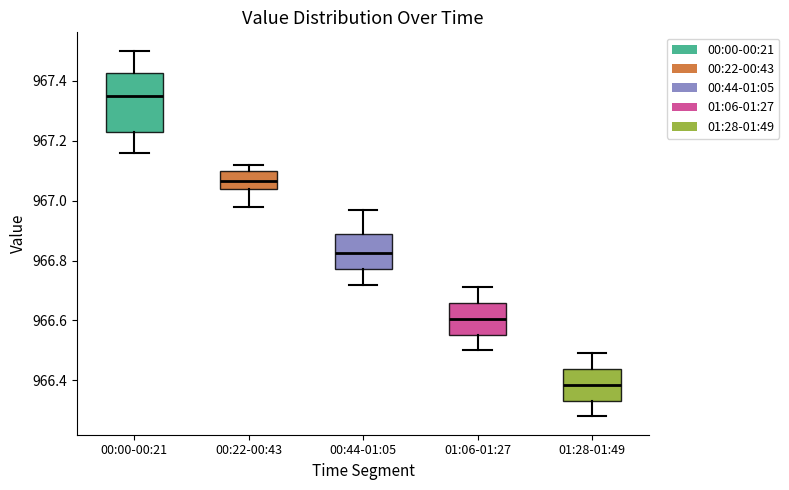

Reading left to right, transcribe this box plot: for each box, give where its median line is, the range the box spans, and where its two whiskers end, as read against the y-axis. The values are not printed on the chart, so give them approximately, as read against the axis.

00:00-00:21: median 967.36, box 967.22 to 967.42, whiskers 967.16 to 967.50
00:22-00:43: median 967.06, box 967.04 to 967.10, whiskers 966.98 to 967.12
00:44-01:05: median 966.82, box 966.78 to 966.88, whiskers 966.72 to 966.98
01:06-01:27: median 966.60, box 966.56 to 966.66, whiskers 966.50 to 966.72
01:28-01:49: median 966.38, box 966.34 to 966.44, whiskers 966.28 to 966.50